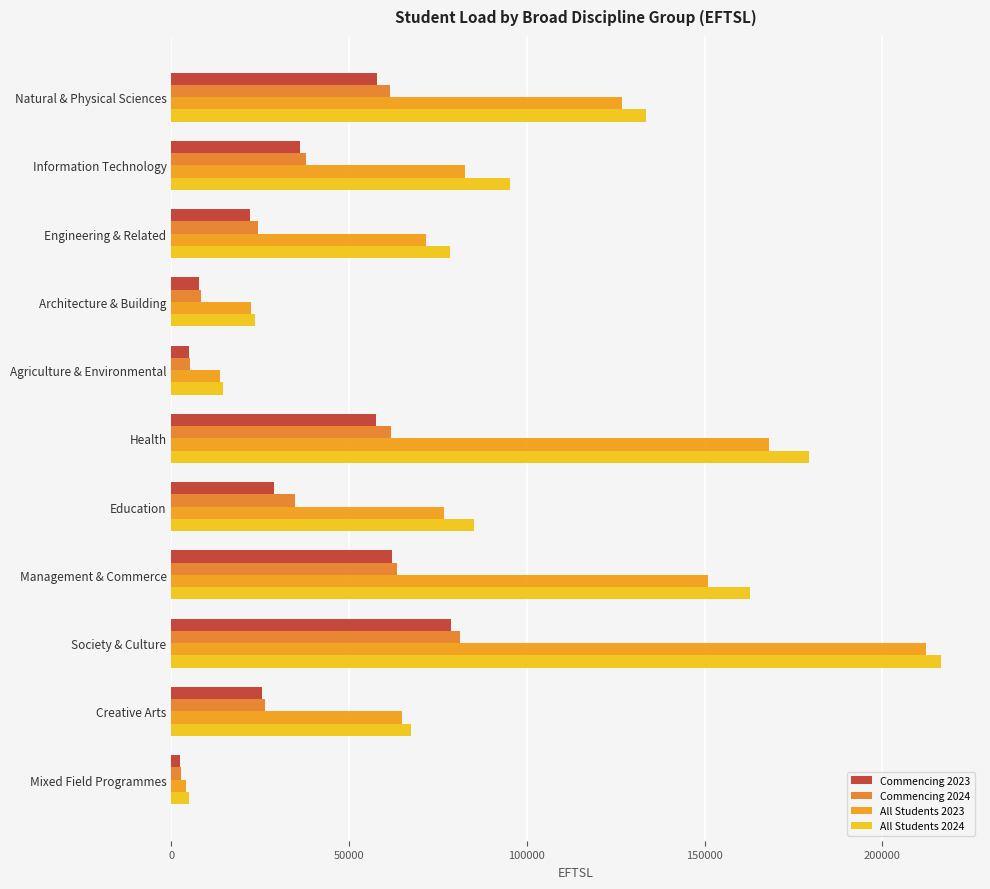

How many series are shown in this chart?

4